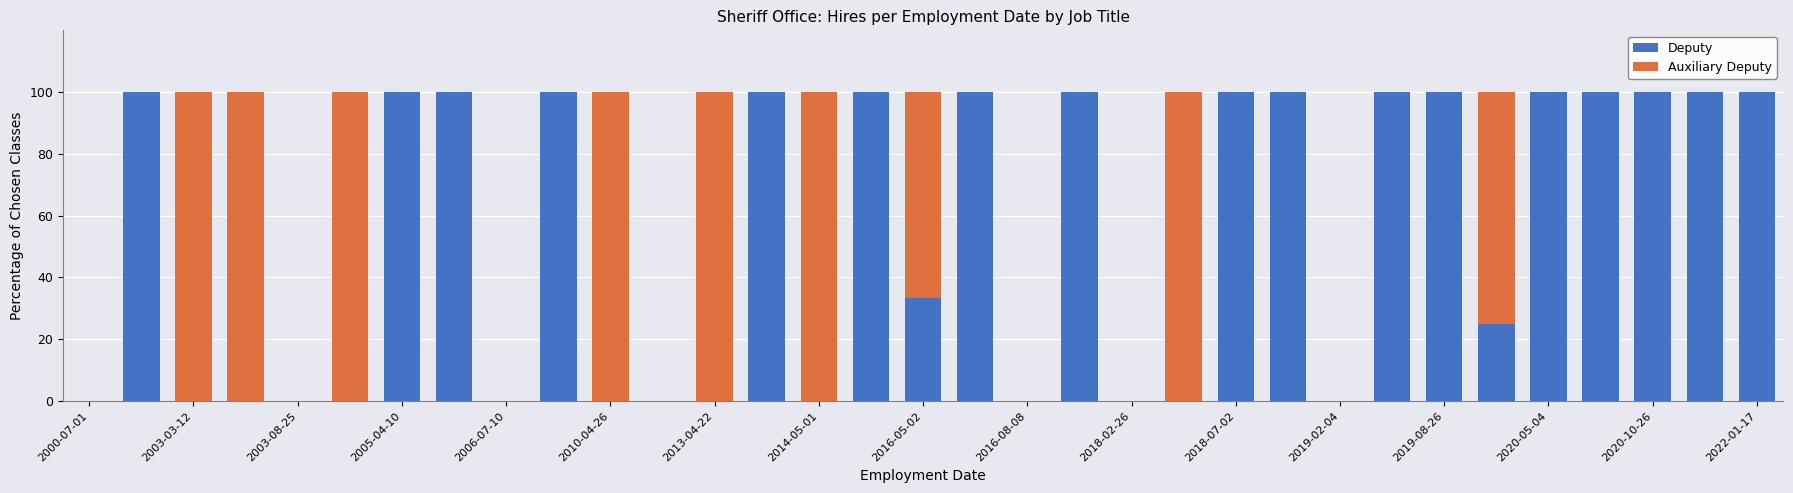

What is the sum of all Deputy values?

1758.3